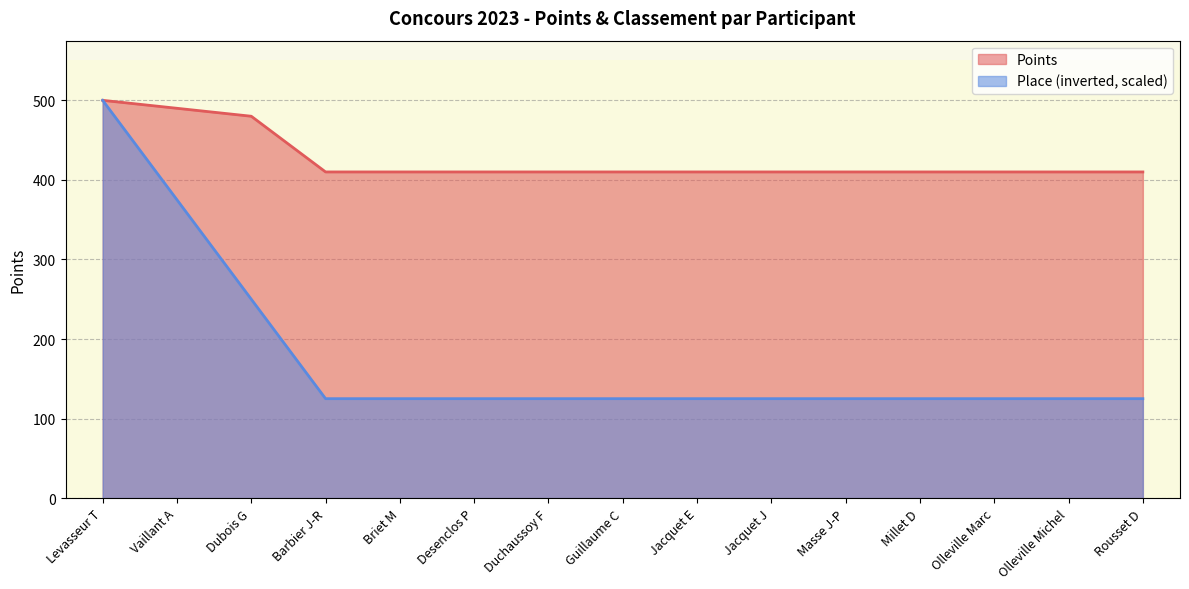

Rank the categories by Points value from lowest to highest.

Barbier J-R, Briet M, Desenclos P, Duchaussoy F, Guillaume C, Jacquet E, Jacquet J, Masse J-P, Millet D, Olleville Marc, Olleville Michel, Rousset D, Dubois G, Vaillant A, Levasseur T